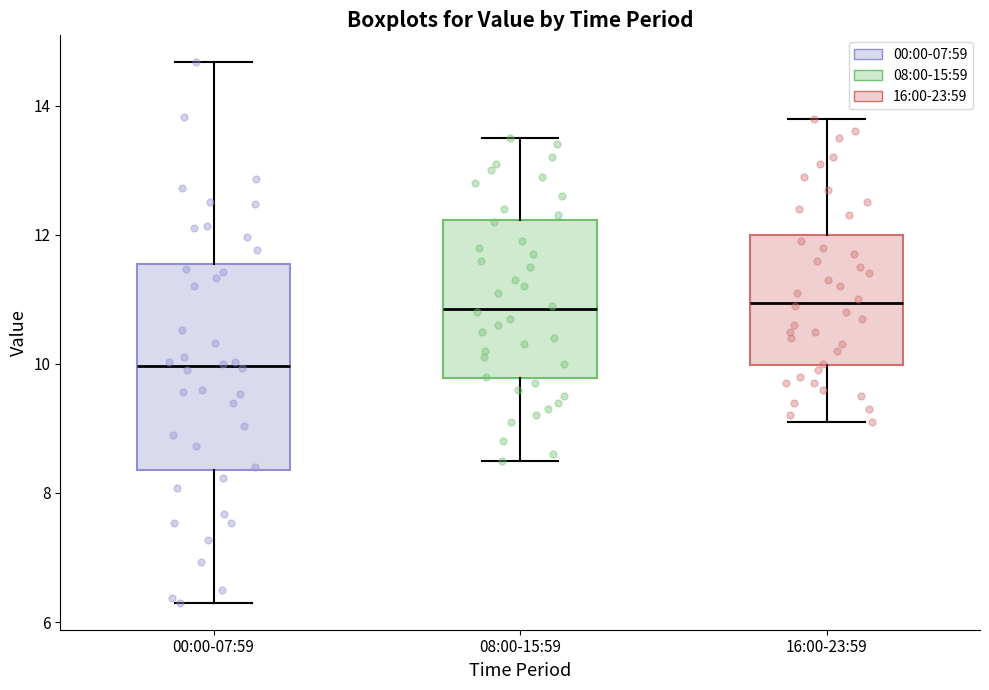

Reading left to right, read every box against the y-axis: the position of its median line, the range the box covers, and the ends of its whiskers. The values are not printed on the chart, so give them approximately, as read against the axis.

00:00-07:59: median 10.0, box 8.4 to 11.6, whiskers 6.4 to 14.6
08:00-15:59: median 10.8, box 9.8 to 12.2, whiskers 8.6 to 13.6
16:00-23:59: median 11.0, box 10.0 to 12.0, whiskers 9.2 to 13.8